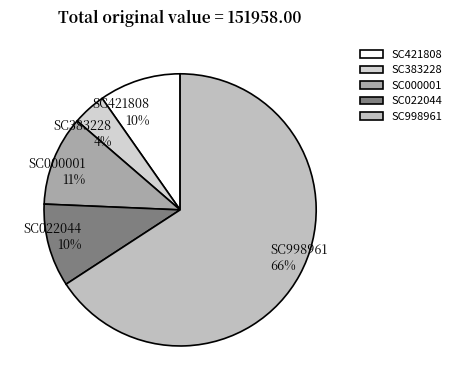

How many segments does this pie chart have?

5